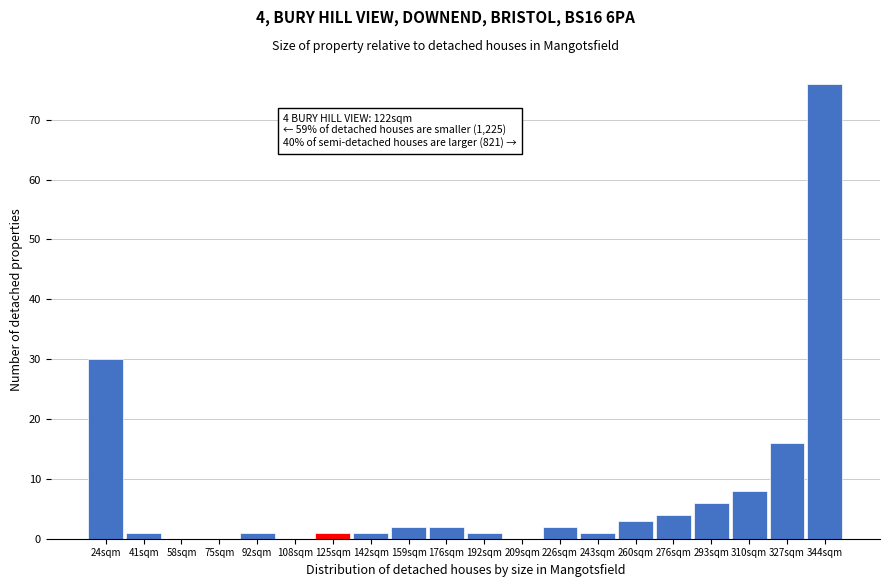

Over which range of the x-axis is the bar tallest?

335.2 to 352.0